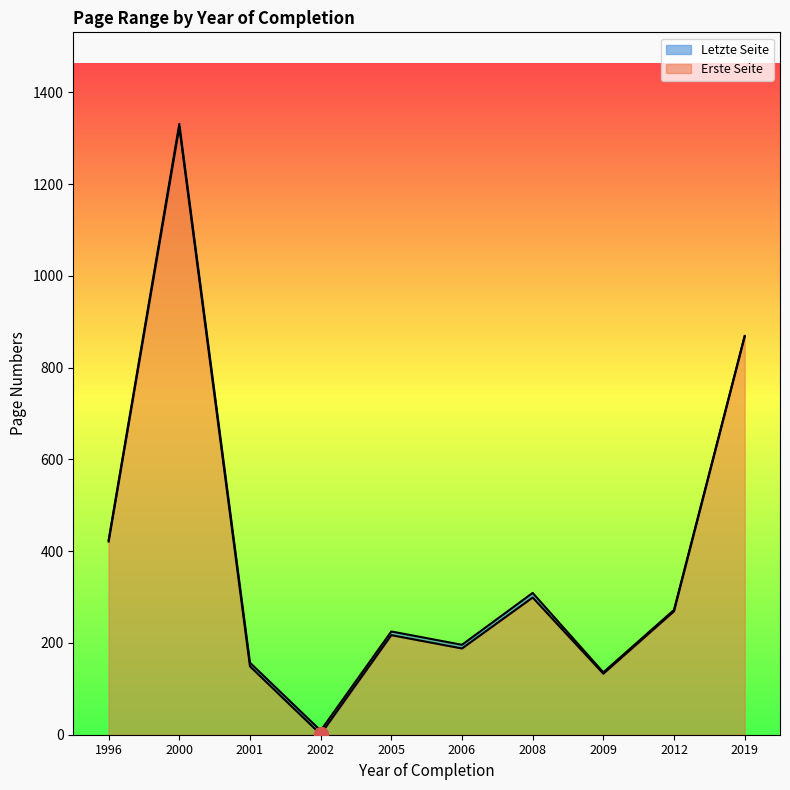

Reading right to left, what are all the values shown in this chart?

Erste Seite: 2009=133	2019=868	2005=217	2008=299	2012=269	2002=1	2001=149	1996=421	2000=1324	2006=188
Letzte Seite: 2009=136	2019=869	2005=225	2008=309	2012=272	2002=9	2001=157	1996=424	2000=1331	2006=196